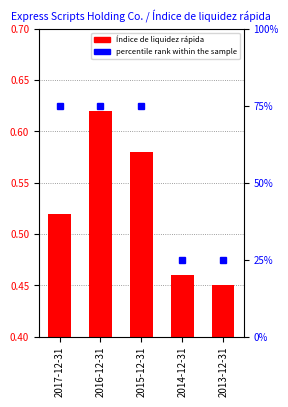

What is the approximate value of Índice de liquidez rápida at 2014-12-31?

0.5